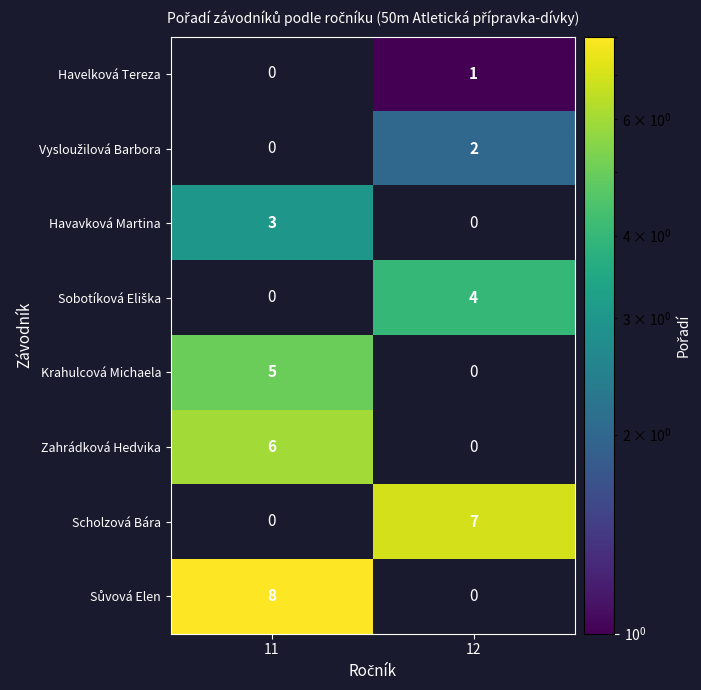

True or false: Havelková Tereza has a value of 1 at 12.

True